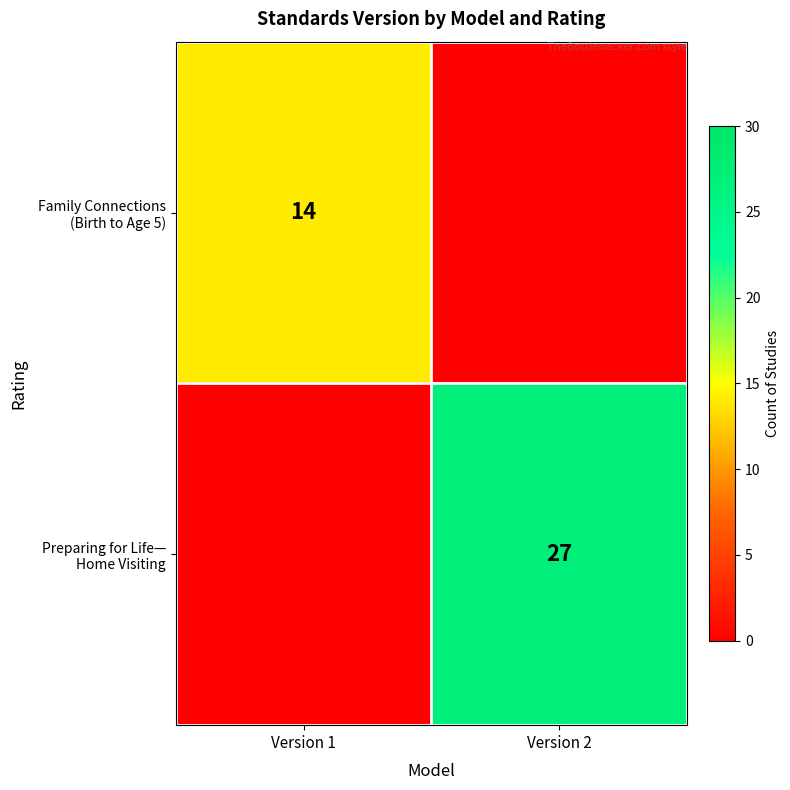

What is the average value of the Family Connections (Birth to Age 5) series?

7